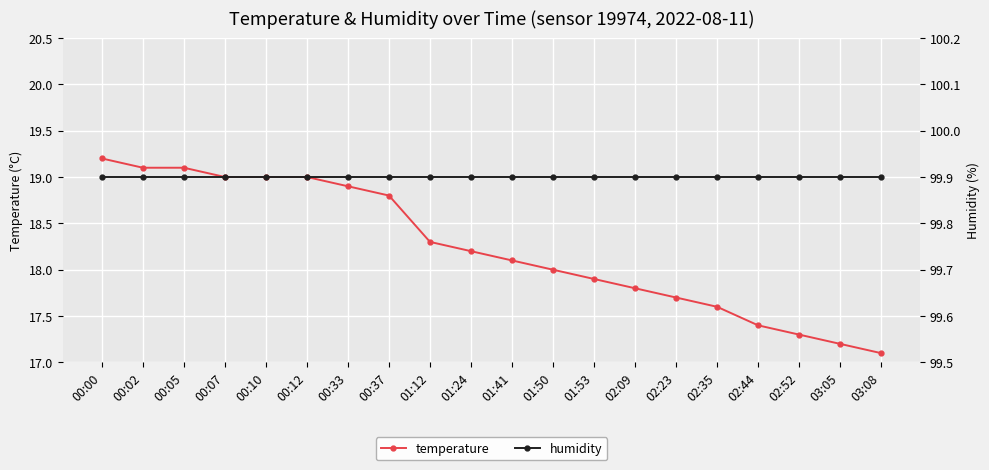

Which category has the highest value across all series?

00:00